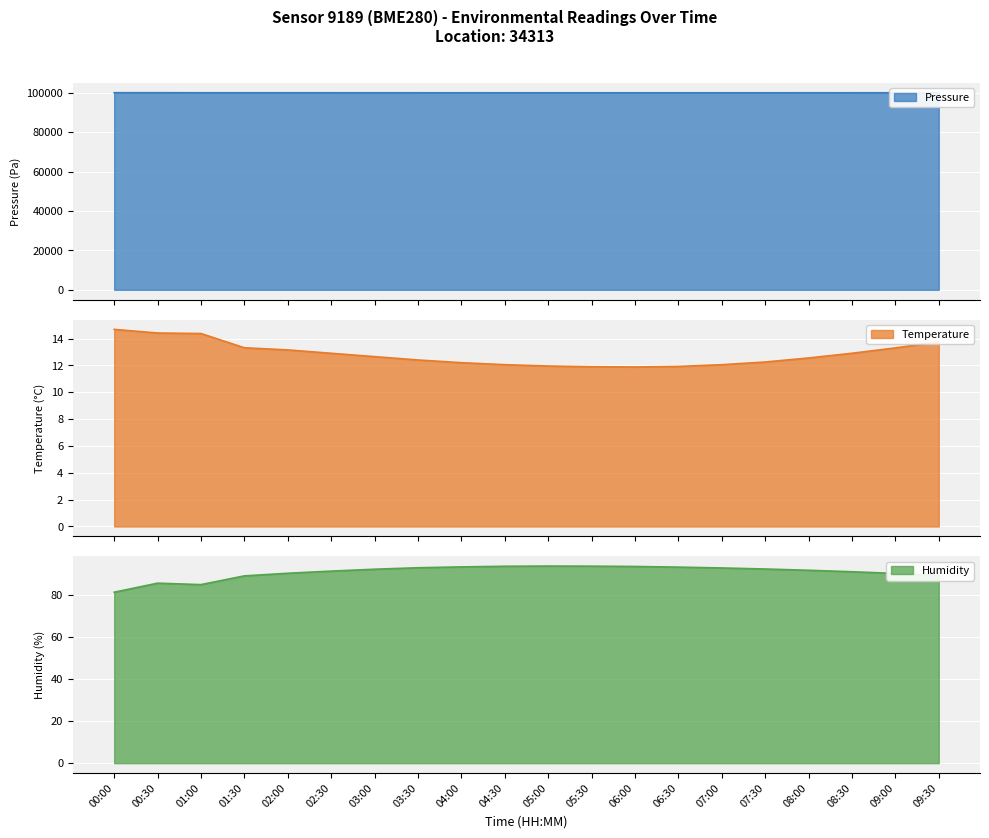

List the series in order of their peak value, highest first.

pressure, humidity, temperature